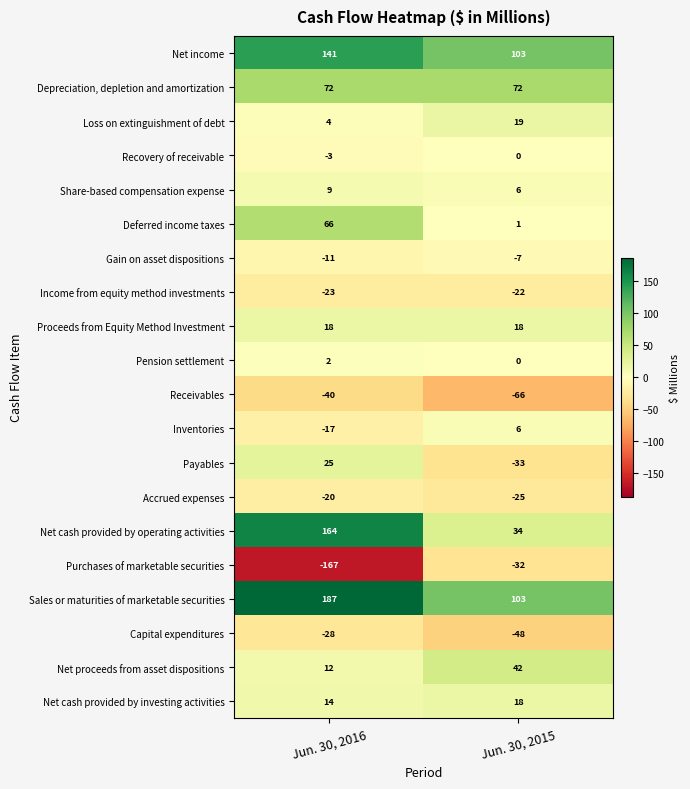

Which label corresponds to the smallest value in the chart?

Jun. 30, 2016